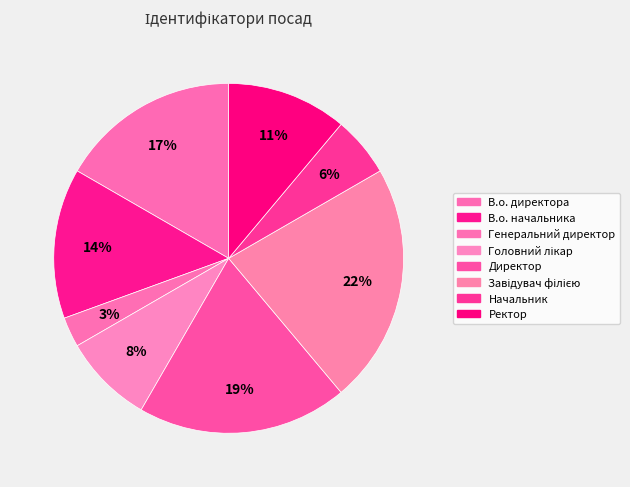

How many slices are in this pie chart?

8